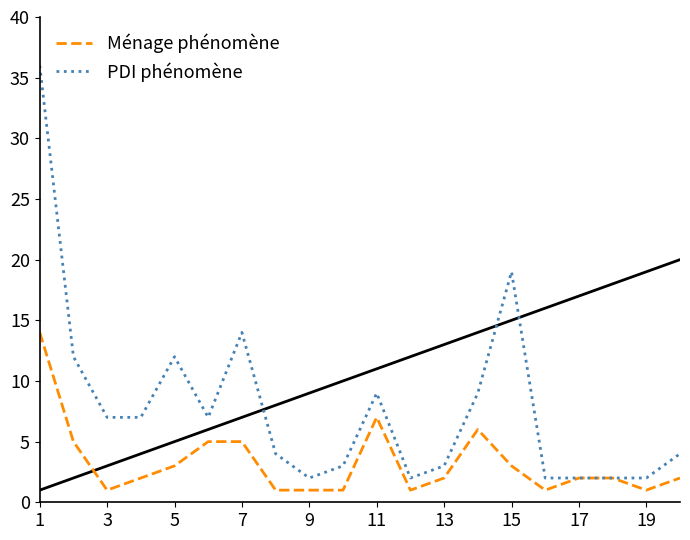

How many values in the PDI phénomène series are below 7?

10